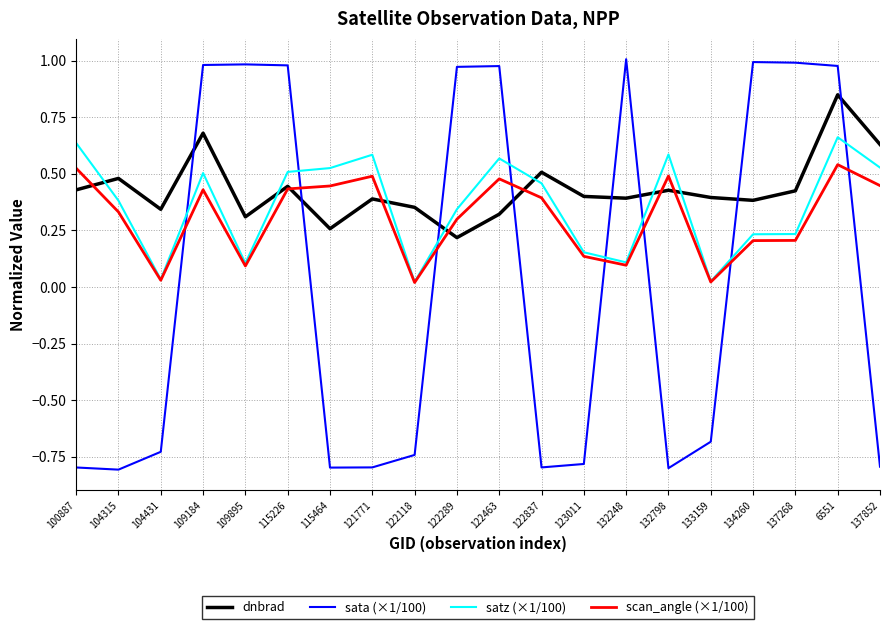

What position from the right is 104315?

19